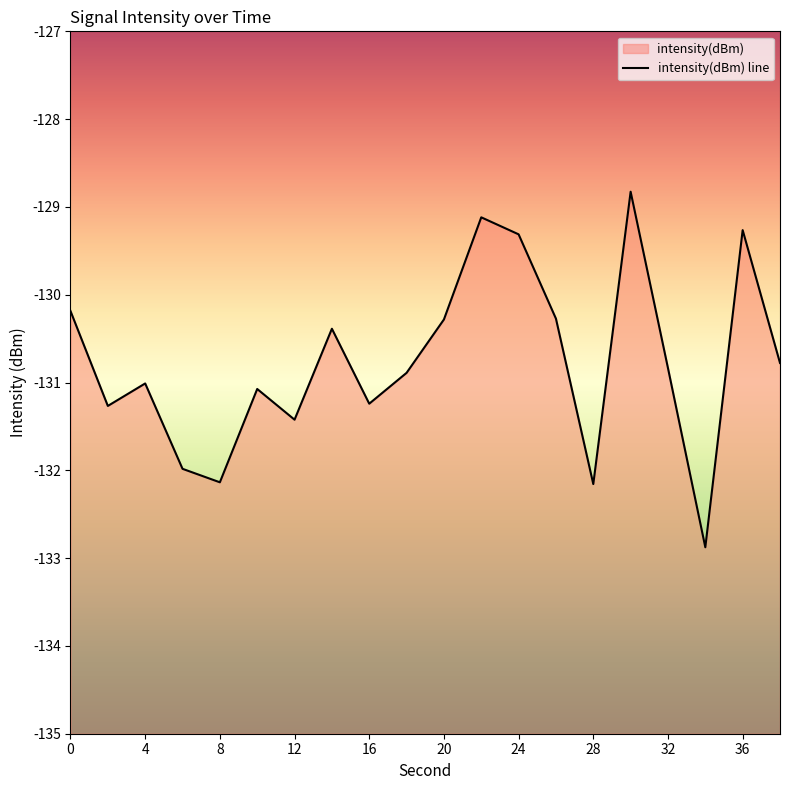

Count the number of values greater than -130.

4